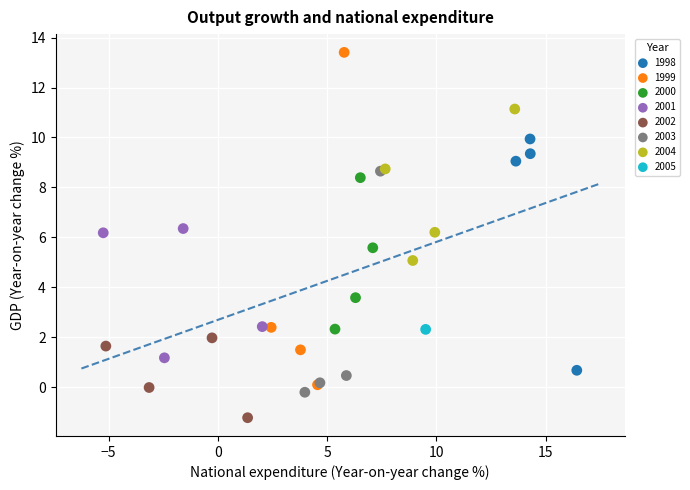

What are all the series names shown in the legend?

1998, 1999, 2000, 2001, 2002, 2003, 2004, 2005